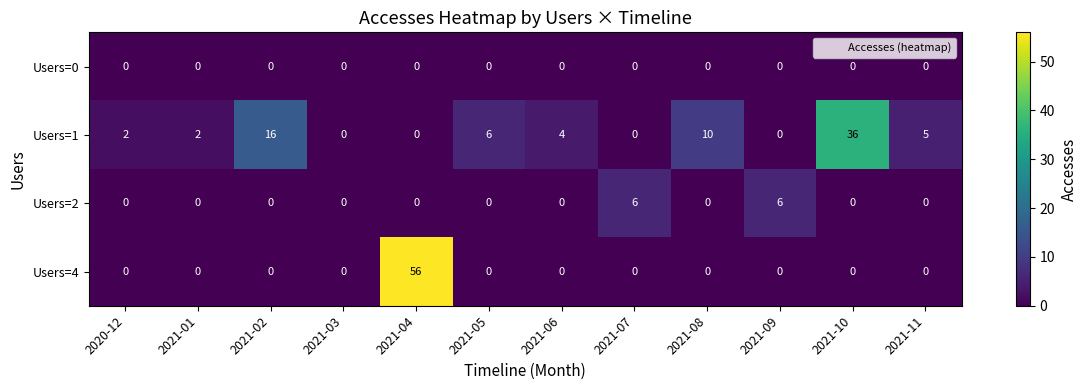

Which series has the largest total across all categories?

Users=1